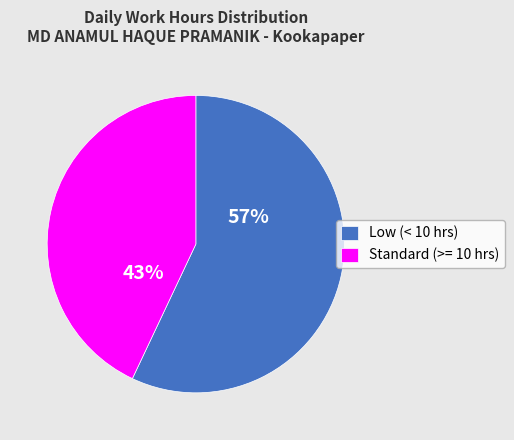

Count the number of slices in the pie.

2